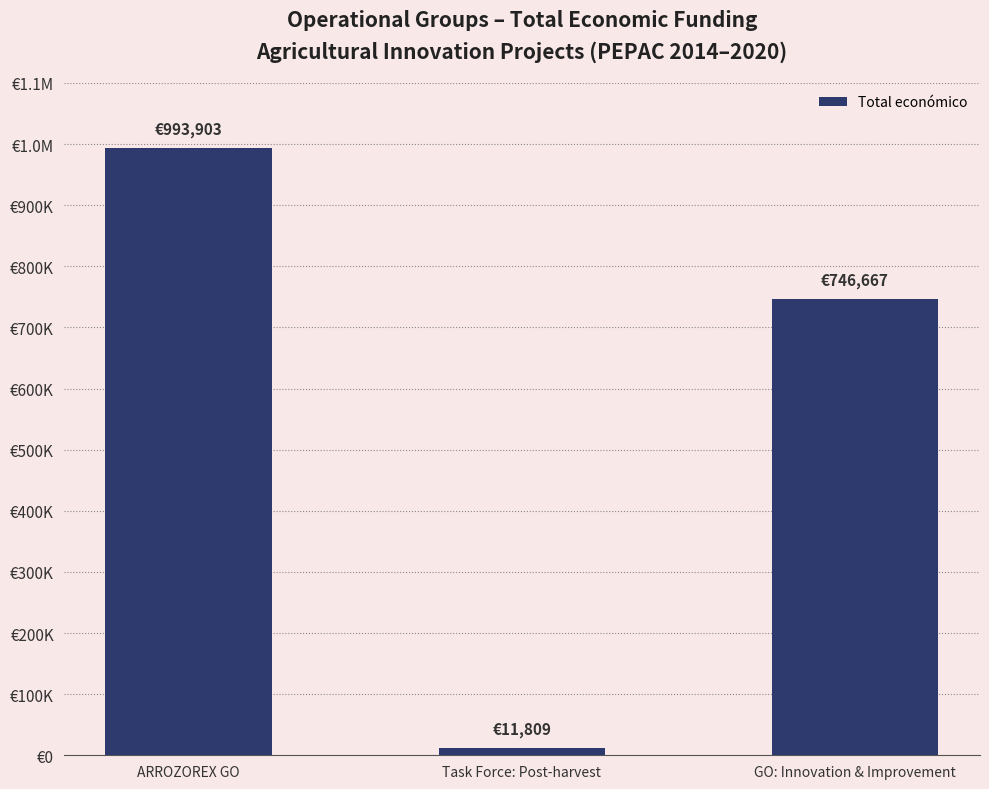

Reading left to right, transcribe all the data shown in this chart.

ARROZOREX GO=993903	Task Force: Post-harvest=11809	GO: Innovation & Improvement=746667